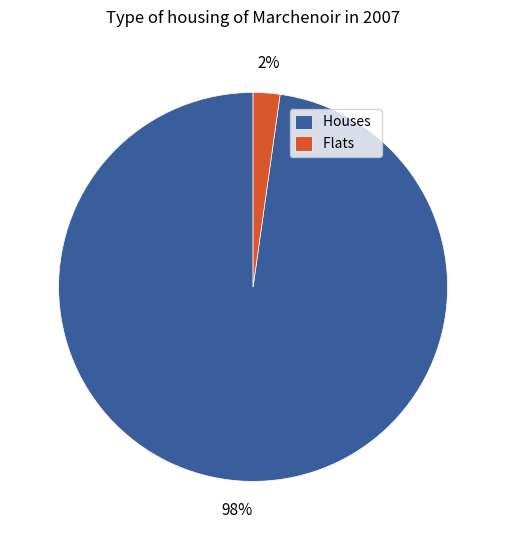

Do Houses and Flats together represent more than half of the pie?

Yes